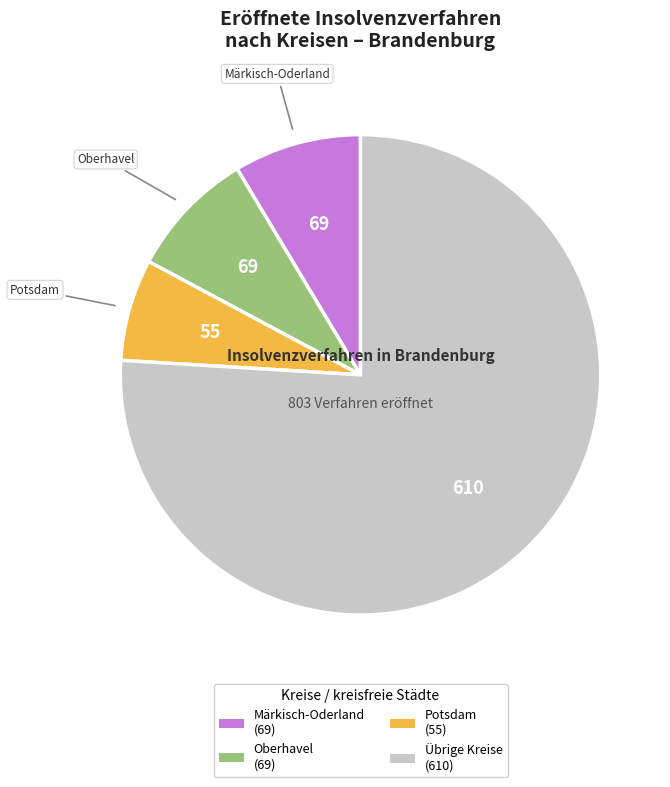

Is there any slice that represents more than half of the pie?

Yes